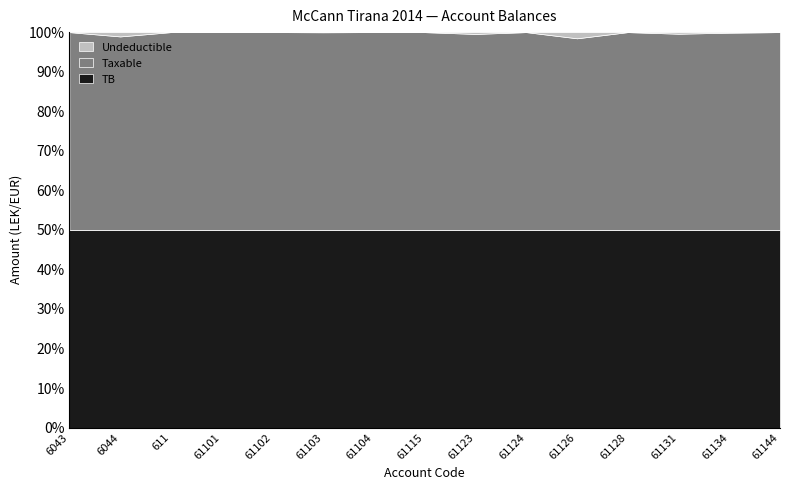

Reading left to right, what are all the values shown in this chart?

Taxable: 6043=250227.1	6044=575296.9	611=1366068.5	61101=1149043.7	61102=1735151.5	61103=4731146.9	61104=105900.0	61115=1433753.2	61123=1991862.2	61124=61813.2	61126=157990.0	61128=567460.5	61131=3437988.5	61134=14887859.8	61144=779642.1
Undeductible: 6043=0.0	6044=12822.0	611=0.0	61101=0.0	61102=0.0	61103=3920.0	61104=0.0	61115=250.0	61123=18500.0	61124=0.0	61126=5100.0	61128=0.0	61131=28000.0	61134=43299.0	61144=0.0
TB: 6043=250227.1	6044=588118.9	611=1366068.5	61101=1149043.7	61102=1735151.5	61103=4735066.9	61104=105900.0	61115=1434003.2	61123=2010362.2	61124=61813.2	61126=163090.0	61128=567460.5	61131=3465988.5	61134=14931158.8	61144=779642.1